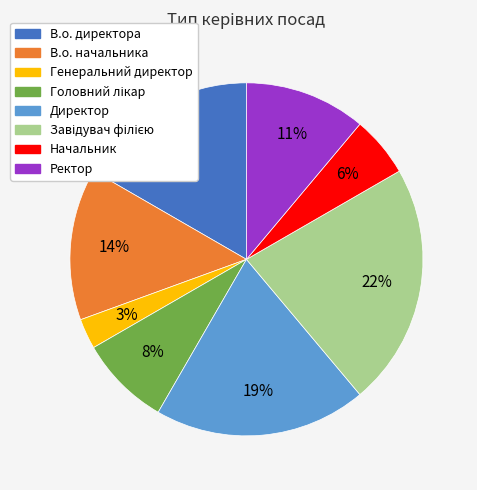

Is the sum of Генеральний директор and Начальник greater than half?

No